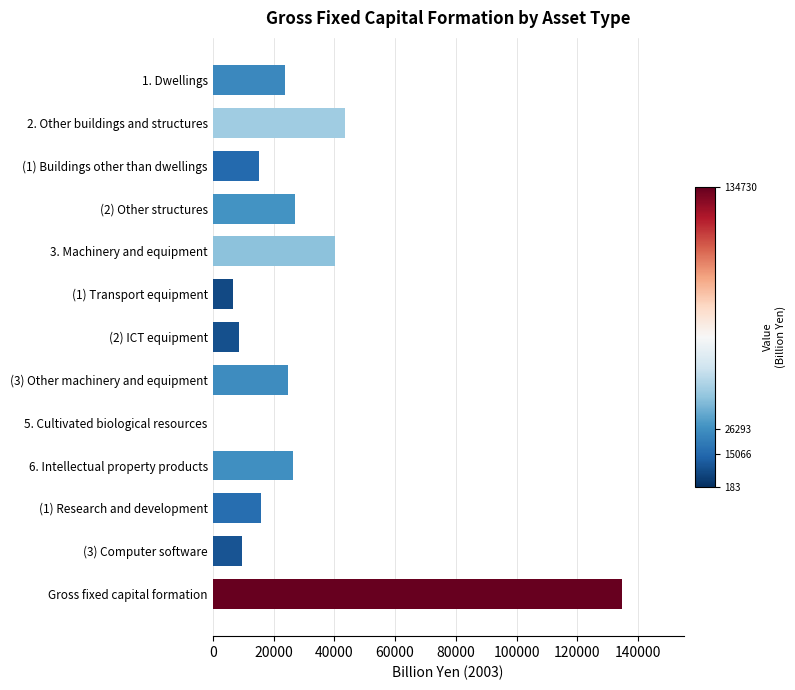

What is the maximum value shown in the chart?

134729.9